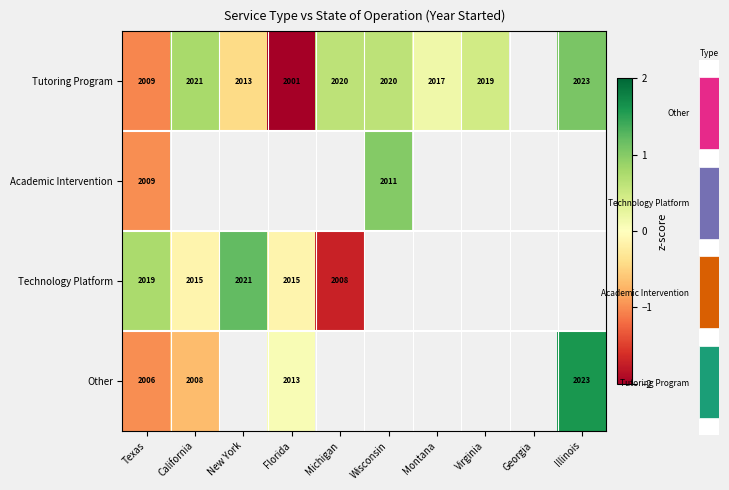

How many values in Technology Platform are below zero?

3